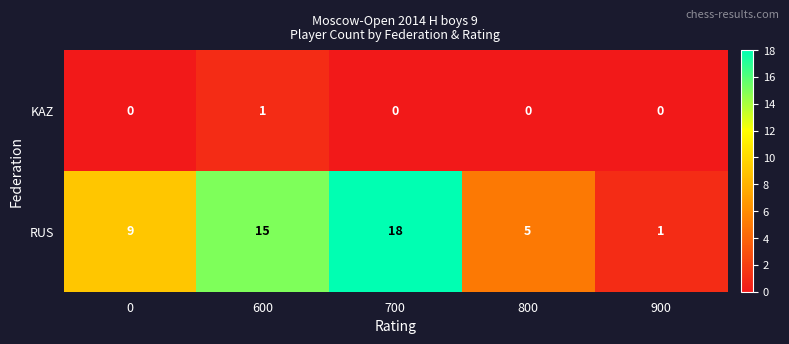

Rank the series by their maximum value, from lowest to highest.

KAZ, RUS